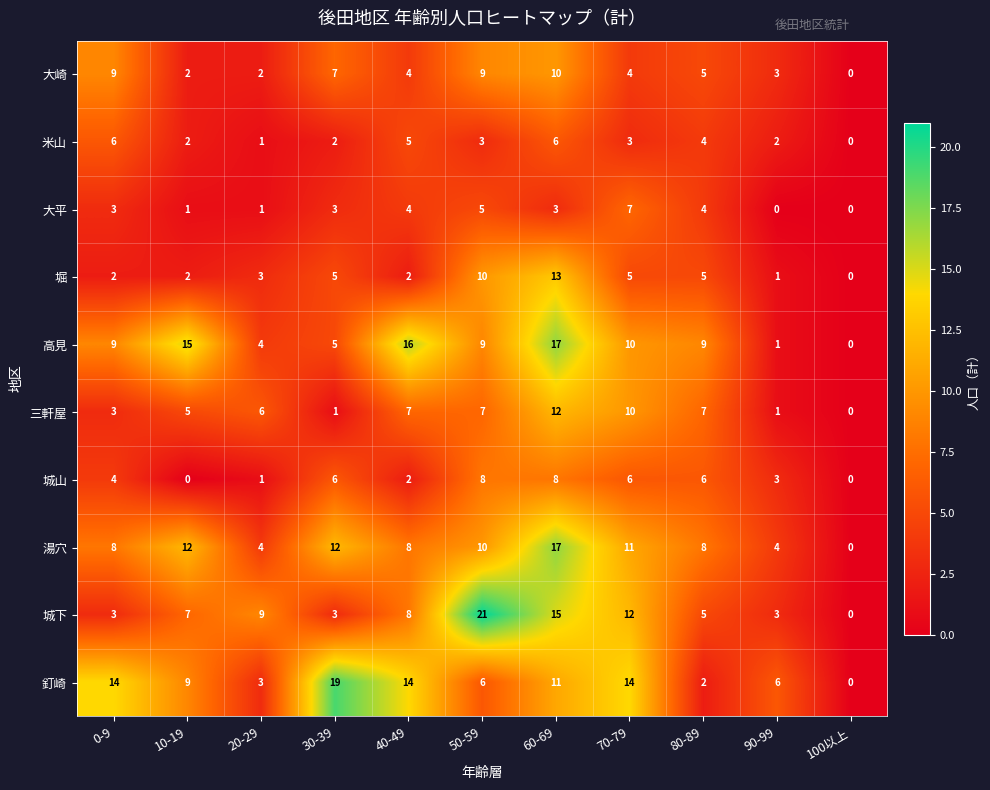

Between 80-89 and 100以上, which series saw the biggest shift?

高見